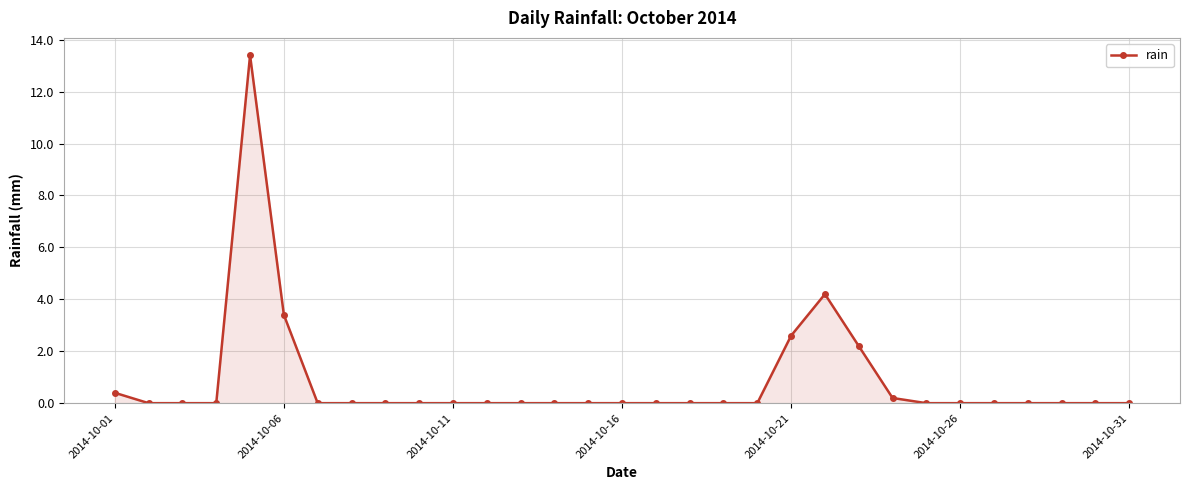

True or false: the data has more than 1 interior local peaks.

True